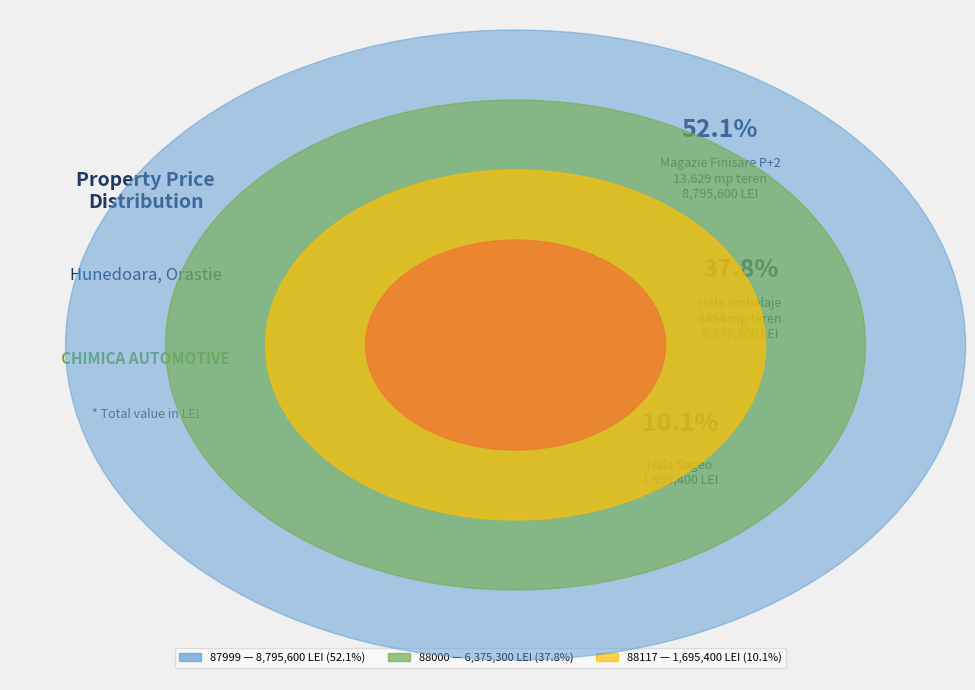

Combined, what portion of the pie is 88000 and 88117?

47.9%